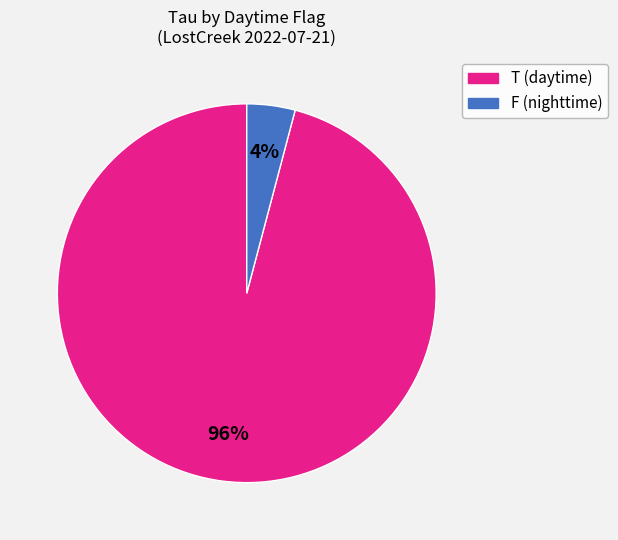

Combined, do T and F account for over 50%?

Yes